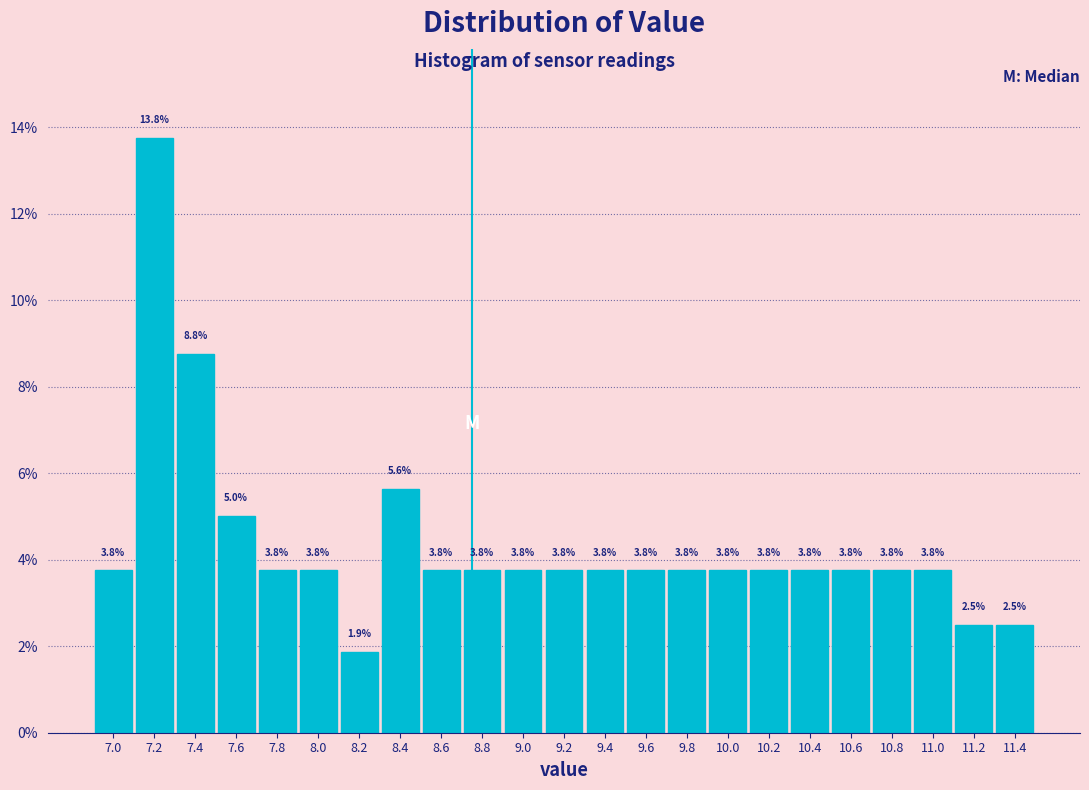

Which range on the x-axis has the tallest bar?

7.1 to 7.3